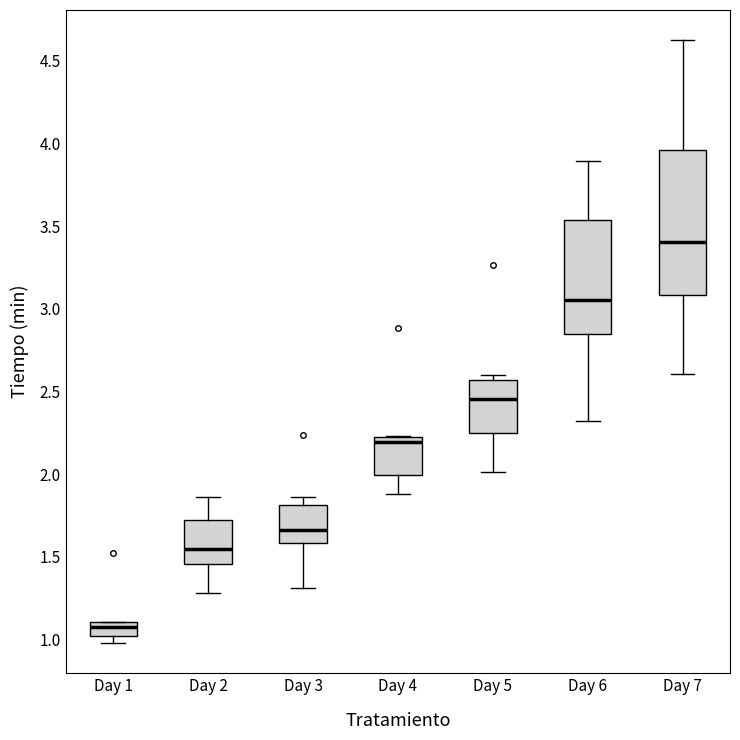

Comparing the boxes themselves (not the whiskers), which one is the tallest?

Day 7